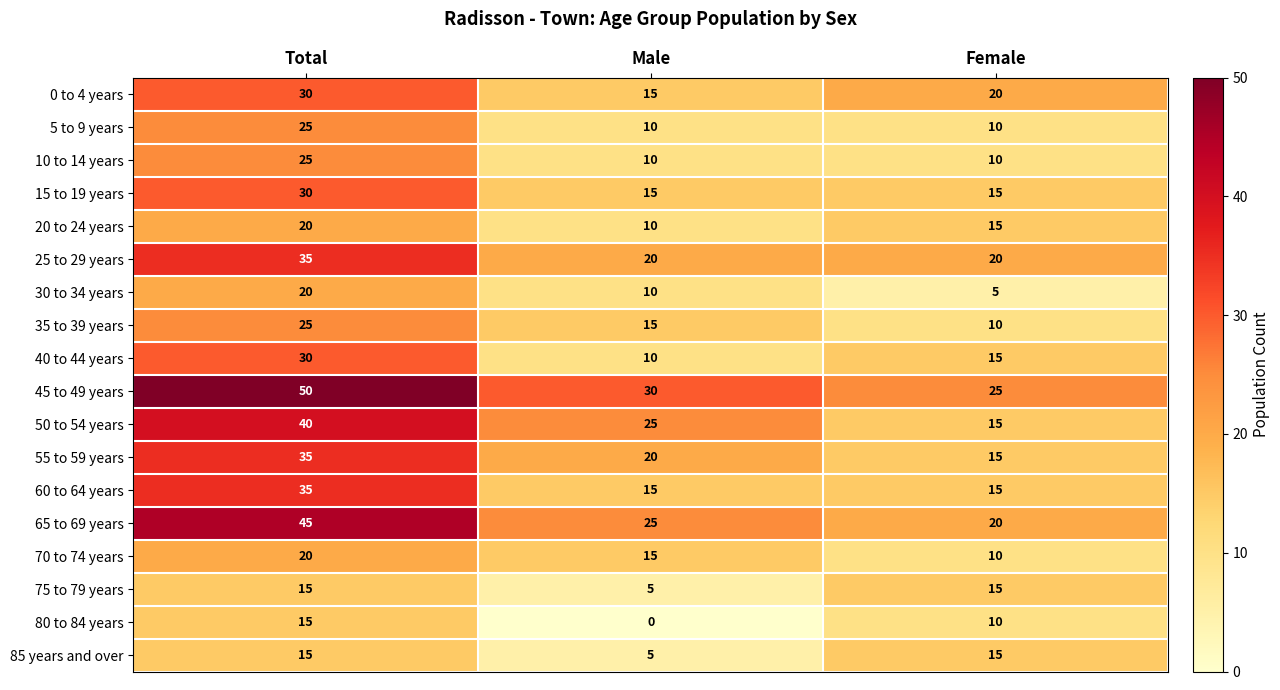

At which category is the sum across all series the highest?

Total